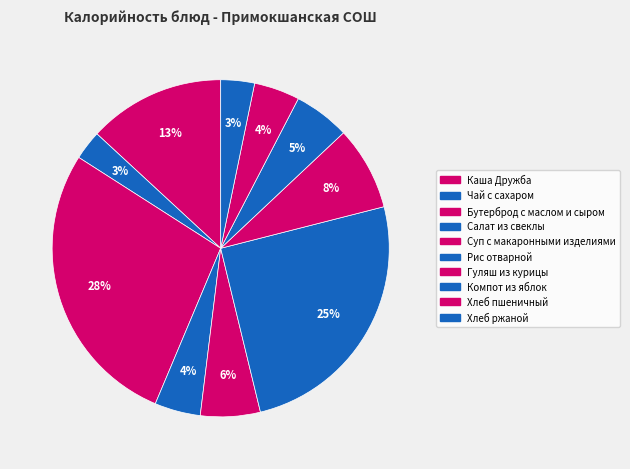

Is it true that Компот из яблок is 5% of the pie?

True